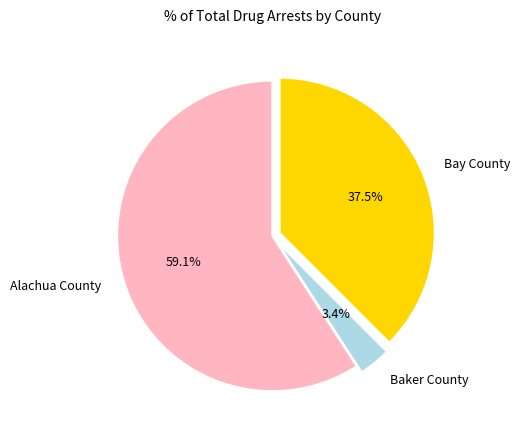

How many slices are in this pie chart?

3